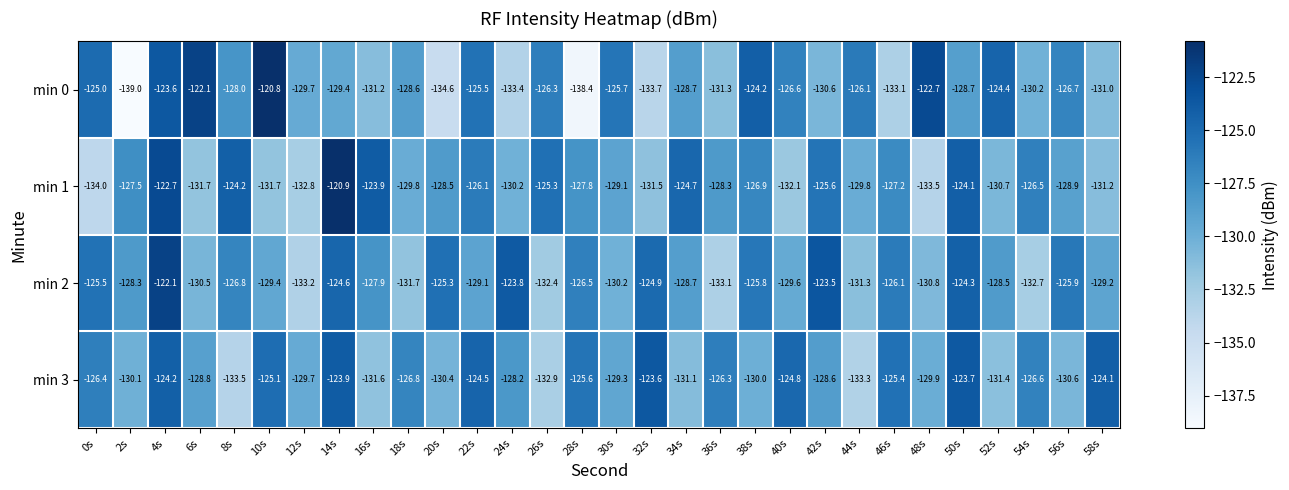

Which series has the largest range (max minus min)?

min 0